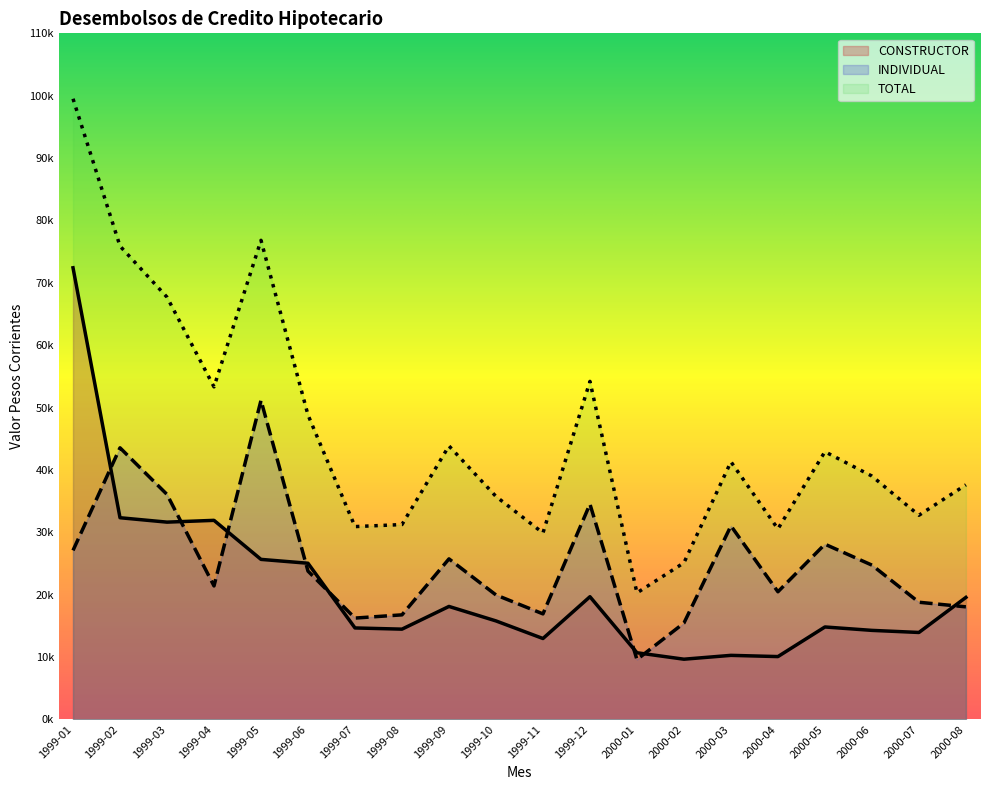

Which category has the highest value in the CONSTRUCTOR series?

1999-01